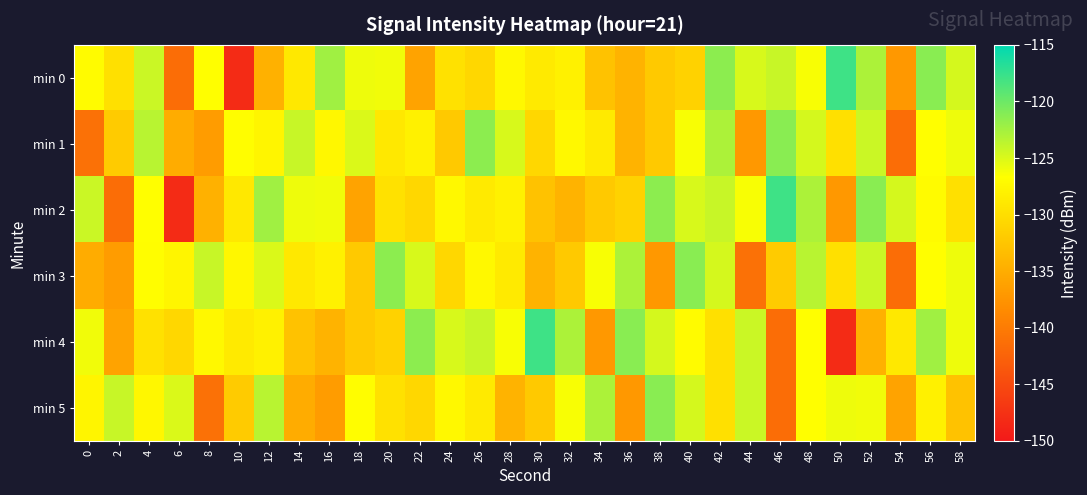

At which category is the sum across all series the highest?

48